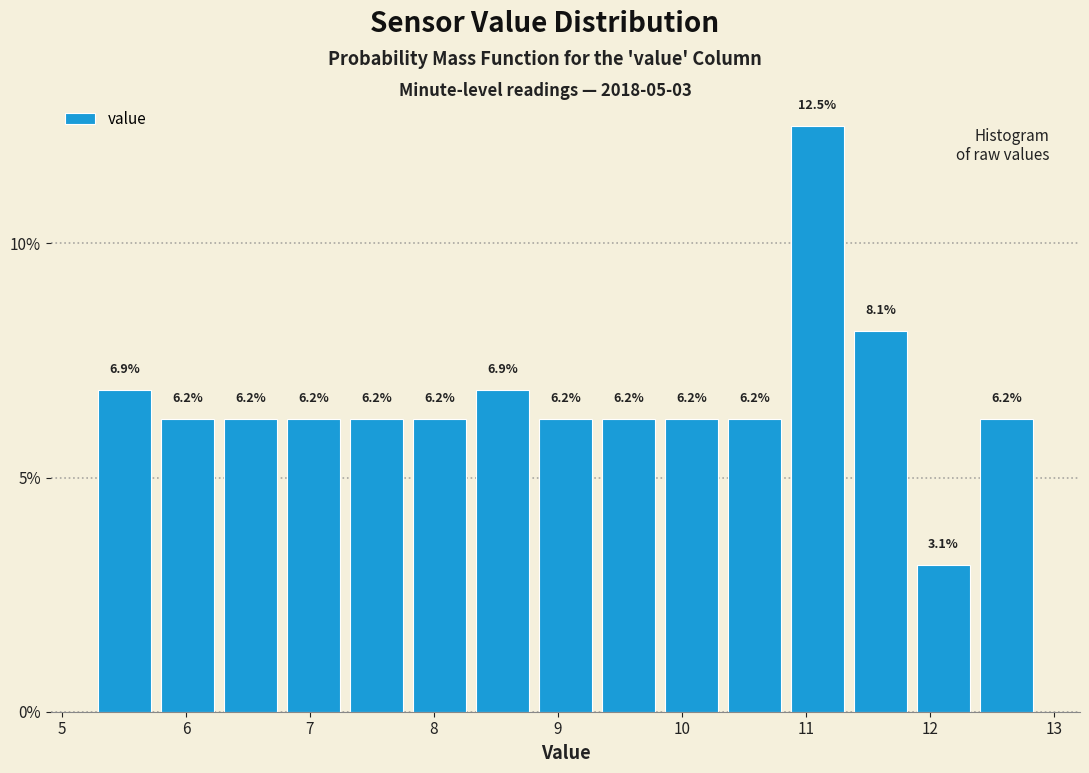

Reading left to right, list every bar in this chart as the range it spans on the x-axis followed by its height. The bar edges are not printed on the chart, so give them approximately, as read against the axis.

5.3 to 5.8: 6.9
5.8 to 6.3: 6.2
6.3 to 6.8: 6.2
6.8 to 7.3: 6.2
7.3 to 7.8: 6.2
7.8 to 8.3: 6.2
8.3 to 8.8: 6.9
8.8 to 9.3: 6.2
9.3 to 9.8: 6.2
9.8 to 10.3: 6.2
10.3 to 10.8: 6.2
10.8 to 11.3: 12.5
11.3 to 11.9: 8.1
11.9 to 12.4: 3.1
12.4 to 12.9: 6.2